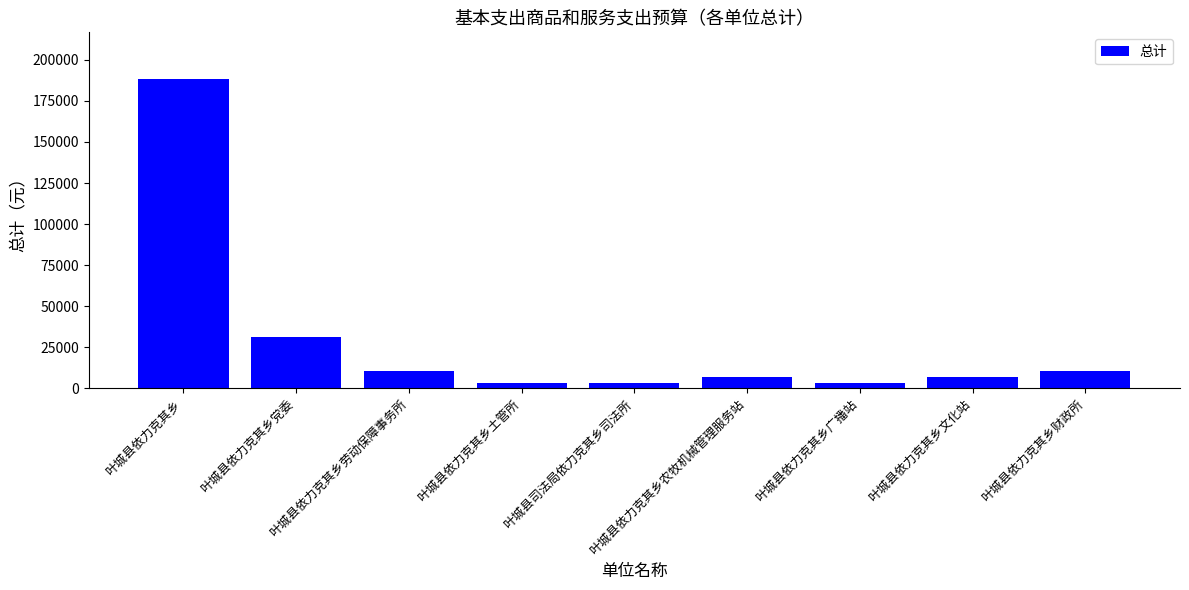

Which label corresponds to the largest value in the chart?

叶城县依力克其乡